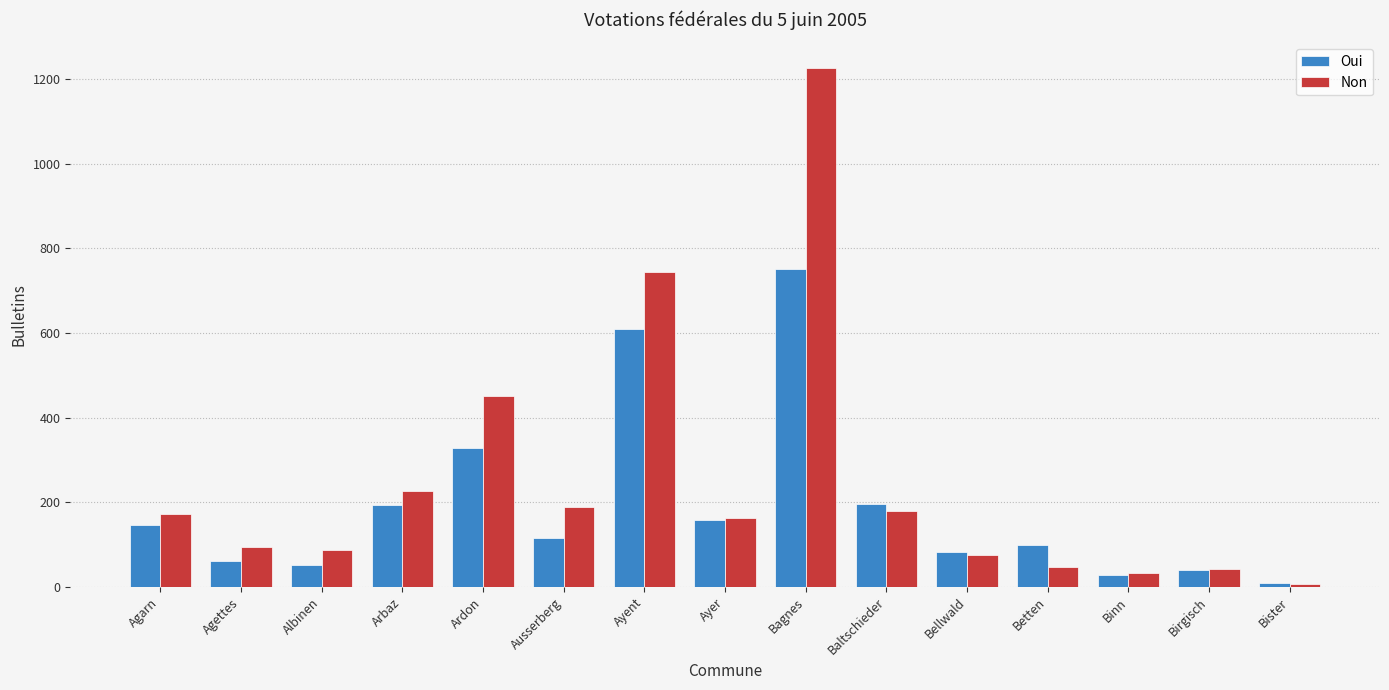

What is the difference between the Non values at Bagnes and Betten?

1178